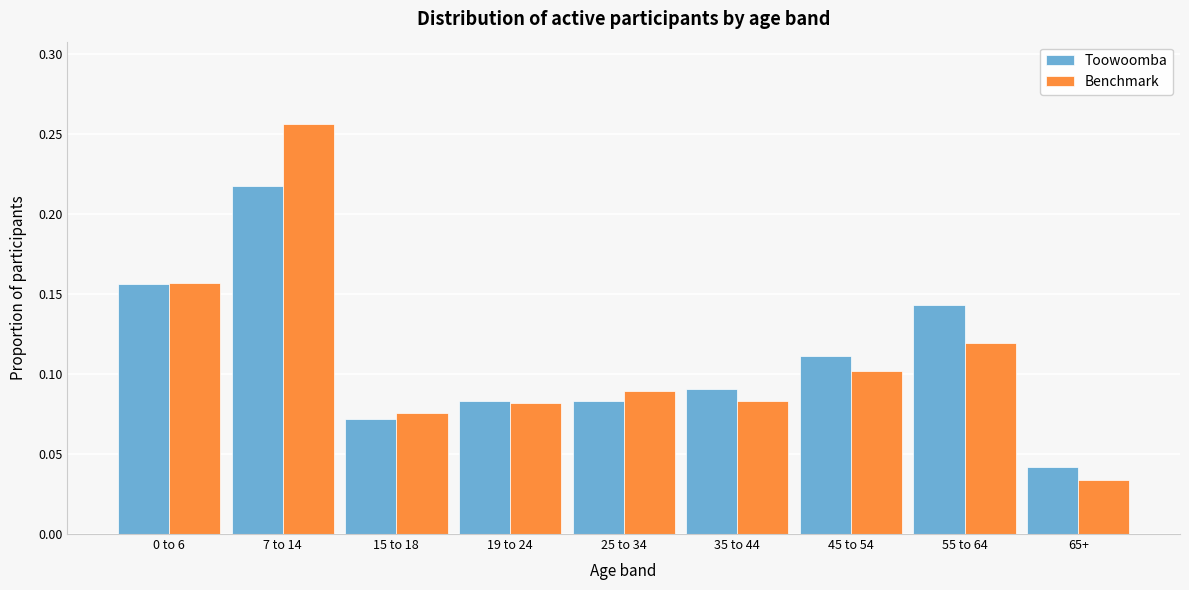

The value of Benchmark at 19 to 24 is 0.0. True or false?

False